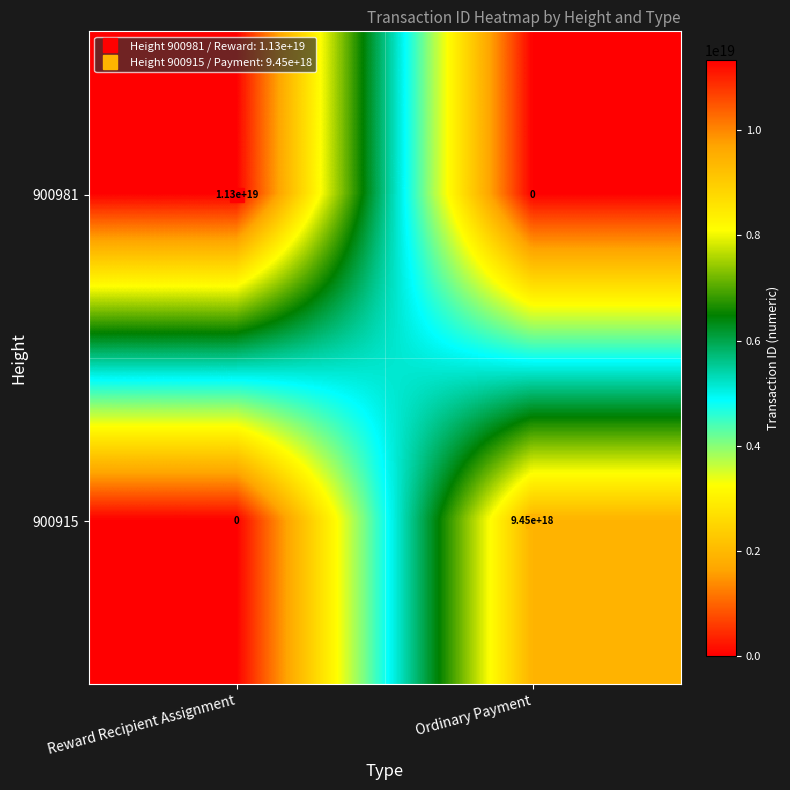

At which label is 900915 closest to 4725000000000000000?

Reward Recipient Assignment